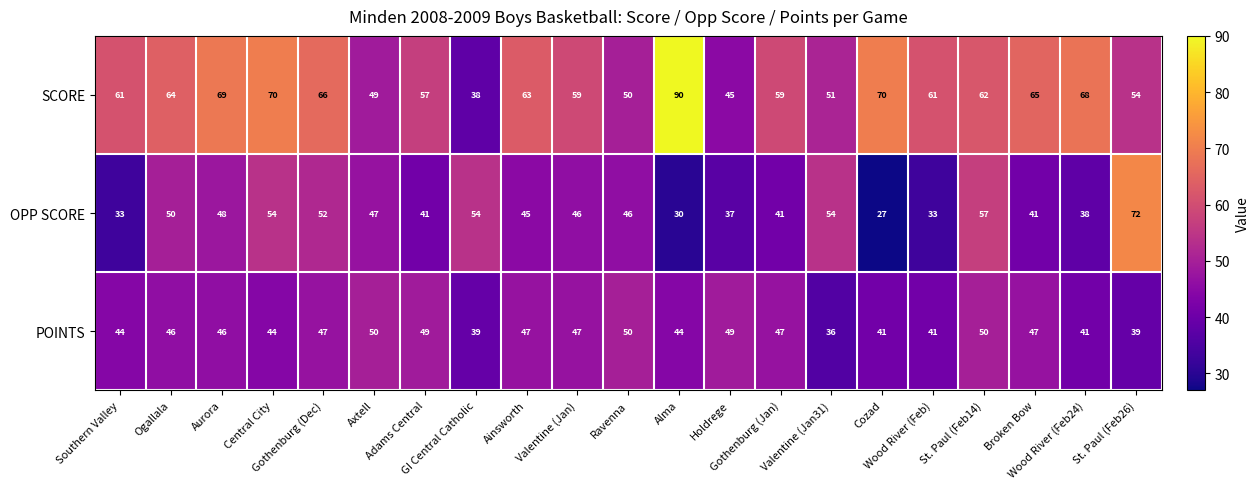

Count the number of data series in this chart.

3